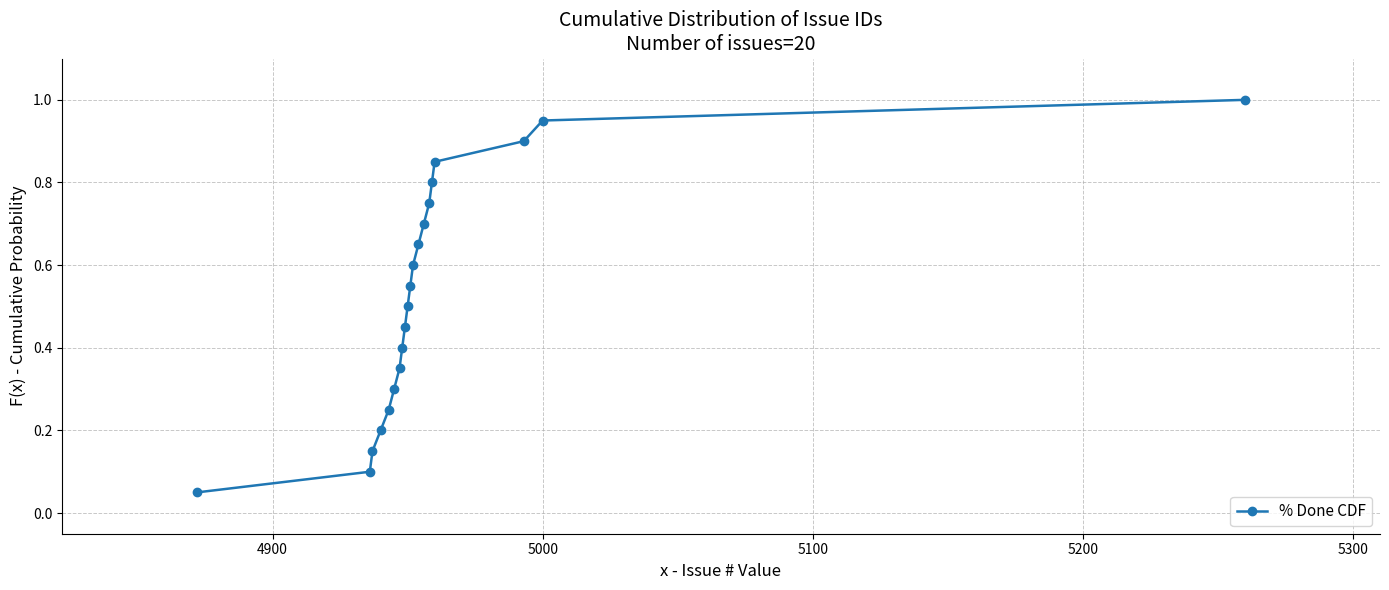

True or false: the data has more than 1 interior local peaks.

False